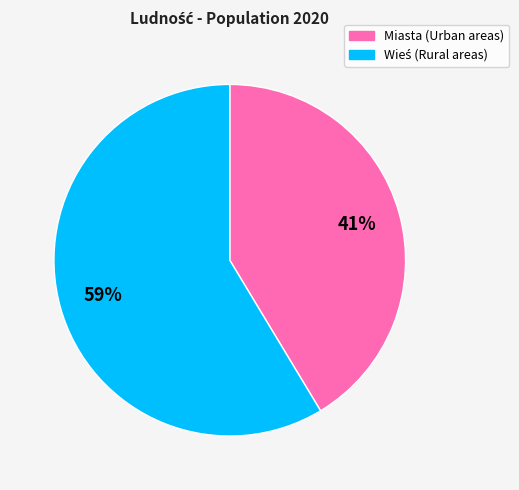

Is there any slice that represents more than half of the pie?

Yes